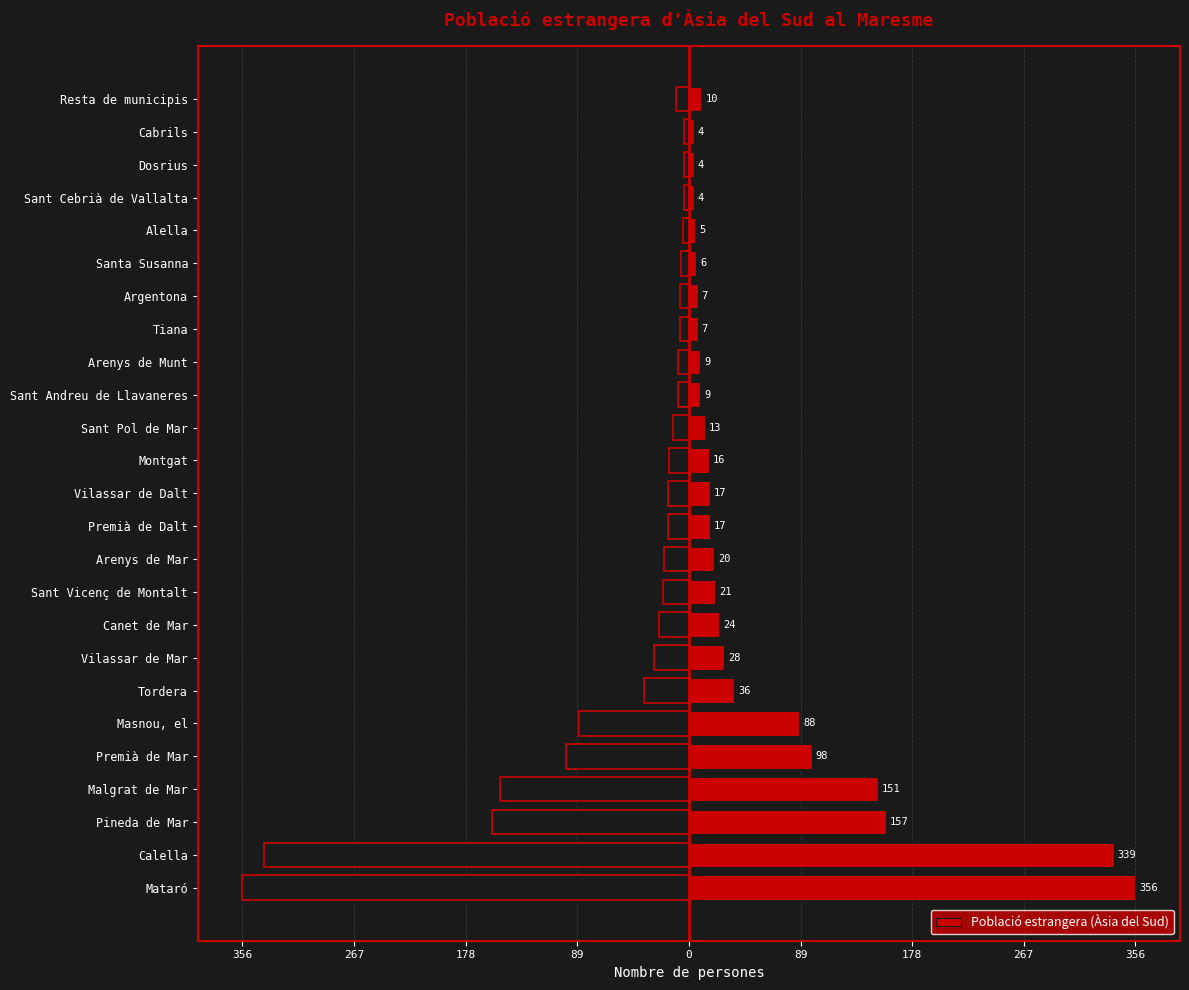

What is the smallest value displayed?

4